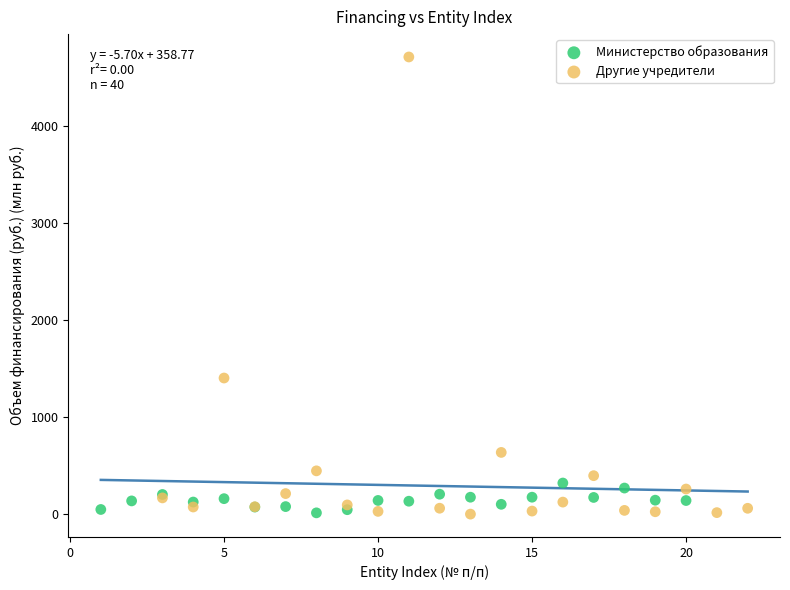

Which series has the largest Y range (max minus min)?

Другие учредители